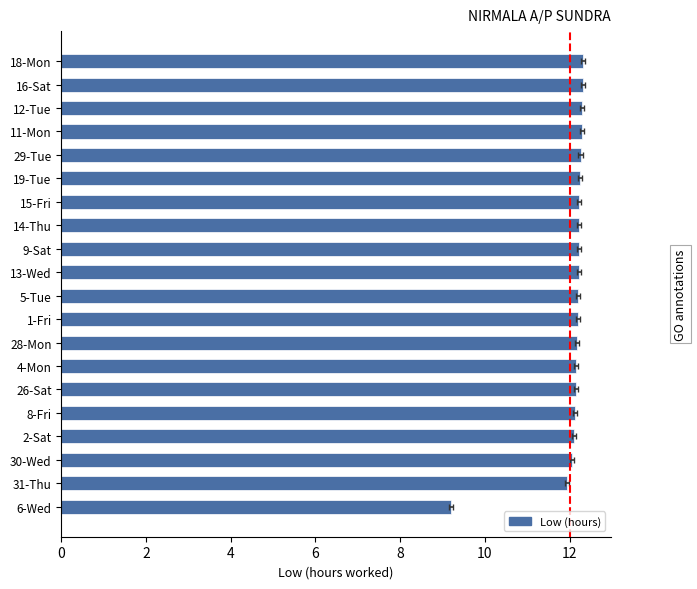

What is the difference between the values at 6-Wed and 4-Mon?

3.0